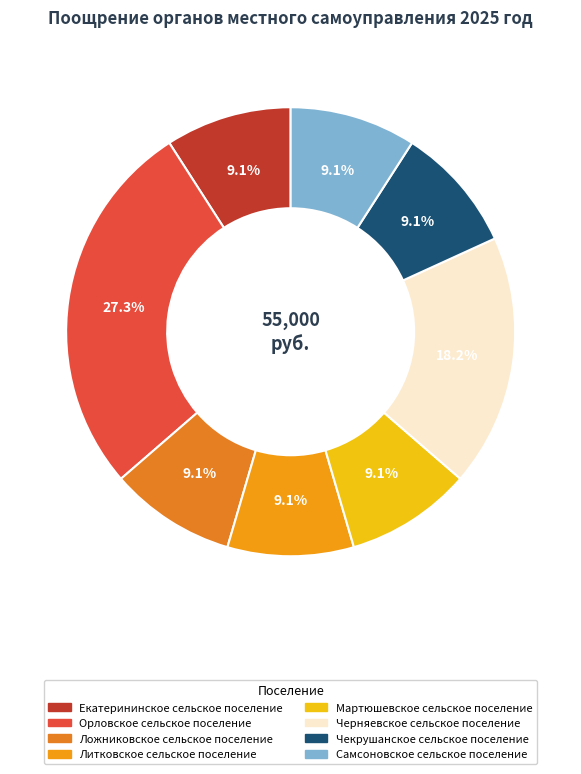

Count the number of slices in the pie.

8